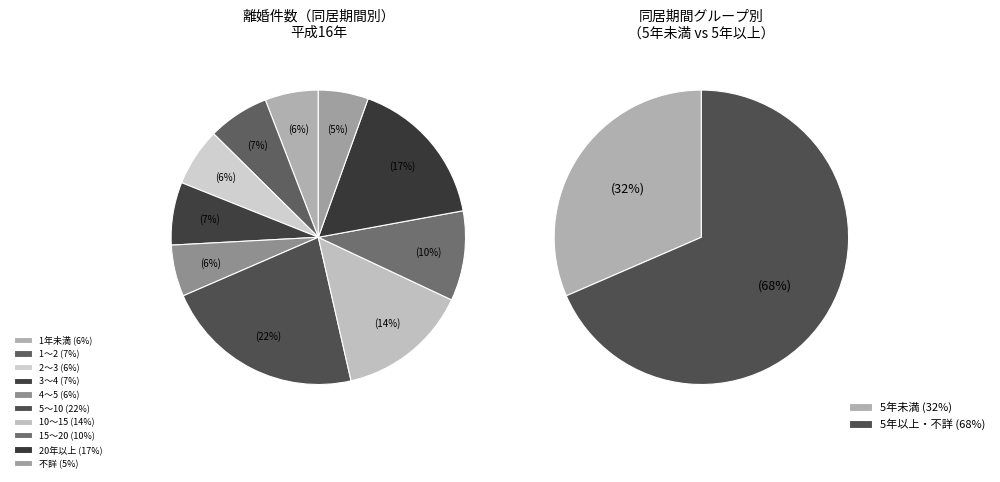

Is it true that 不詳 is 5% of the pie?

True